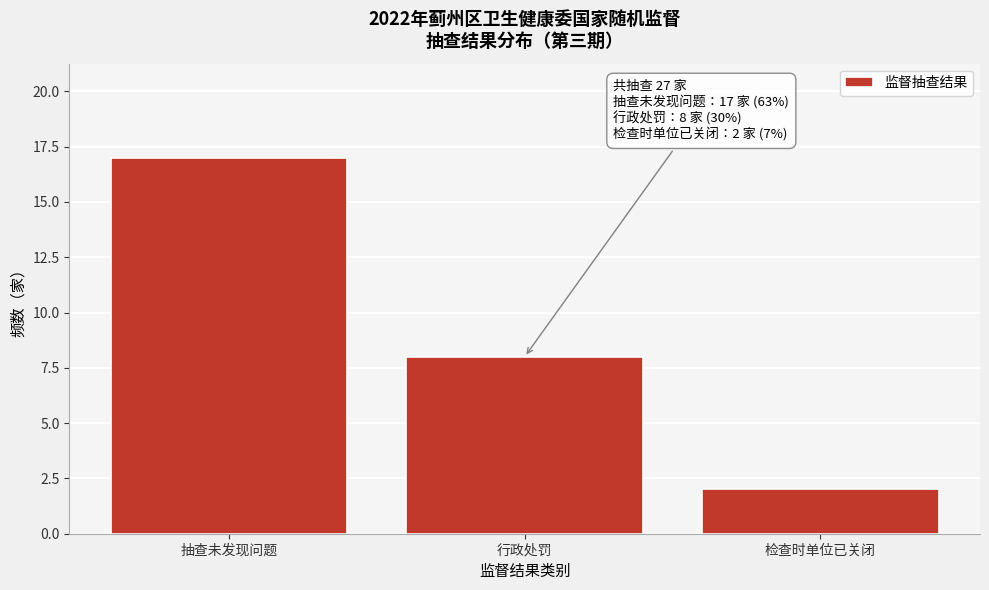

Reading right to left, transcribe all the data shown in this chart.

检查时单位已关闭=2	行政处罚=8	抽查未发现问题=17